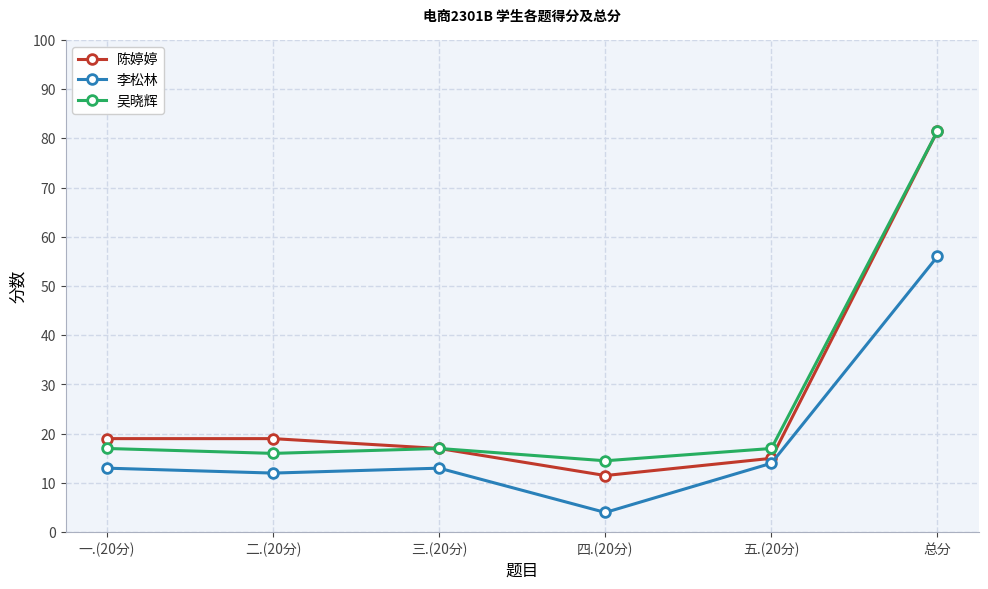

At which label does 吴晓辉 reach its minimum?

四.(20分)